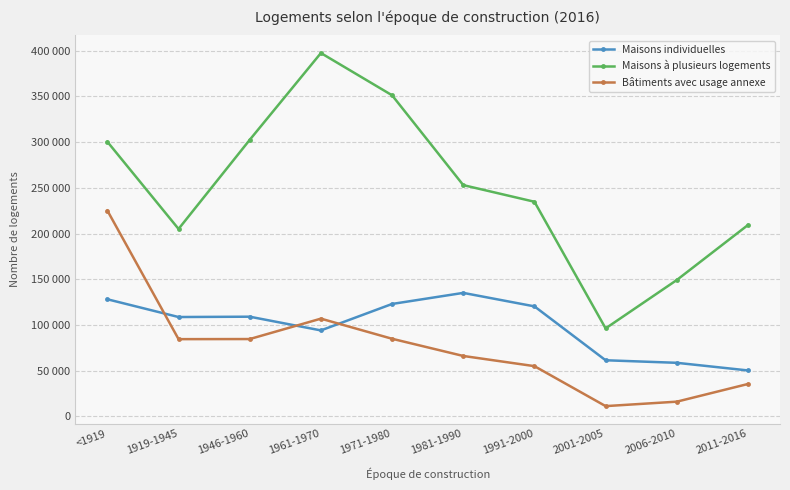

What is the smallest value displayed?

11333